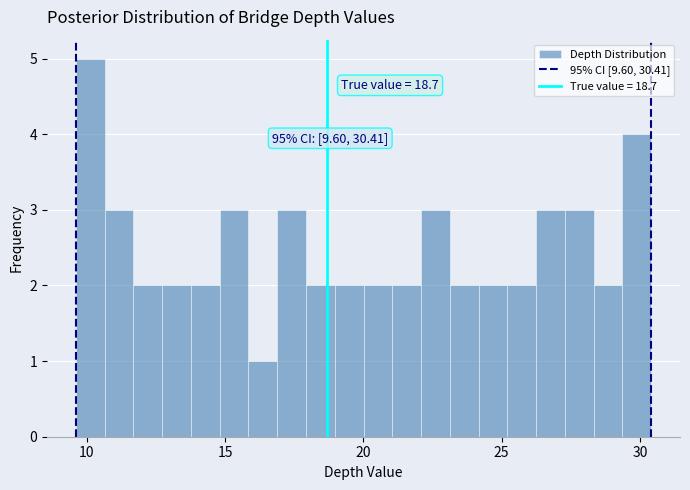

Read against the x-axis, roughly where is the centre of the tallest bar?

10.0